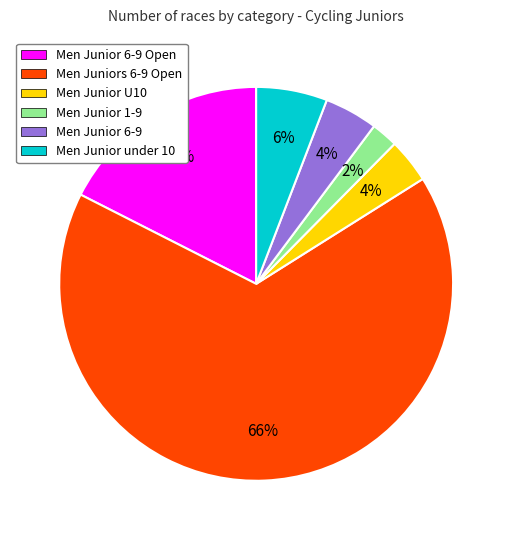

Is Men Junior 6-9 Open the majority of the pie?

No